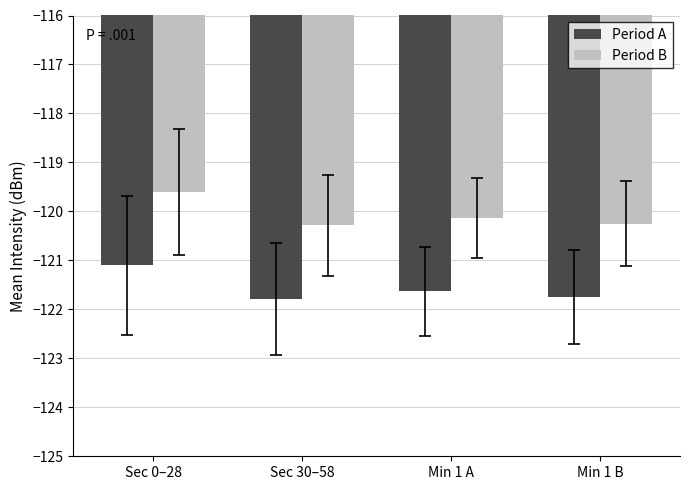

What is the approximate value of Period B at Min 1 B?

-120.2